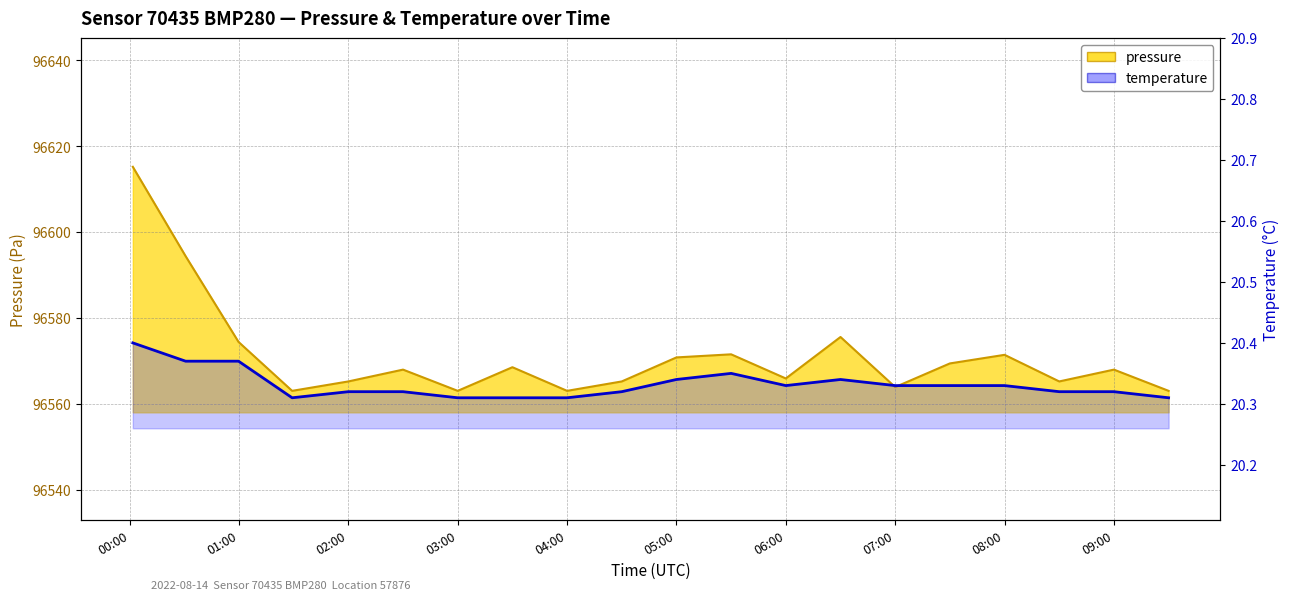

At which category does pressure reach its first local valley?

01:30